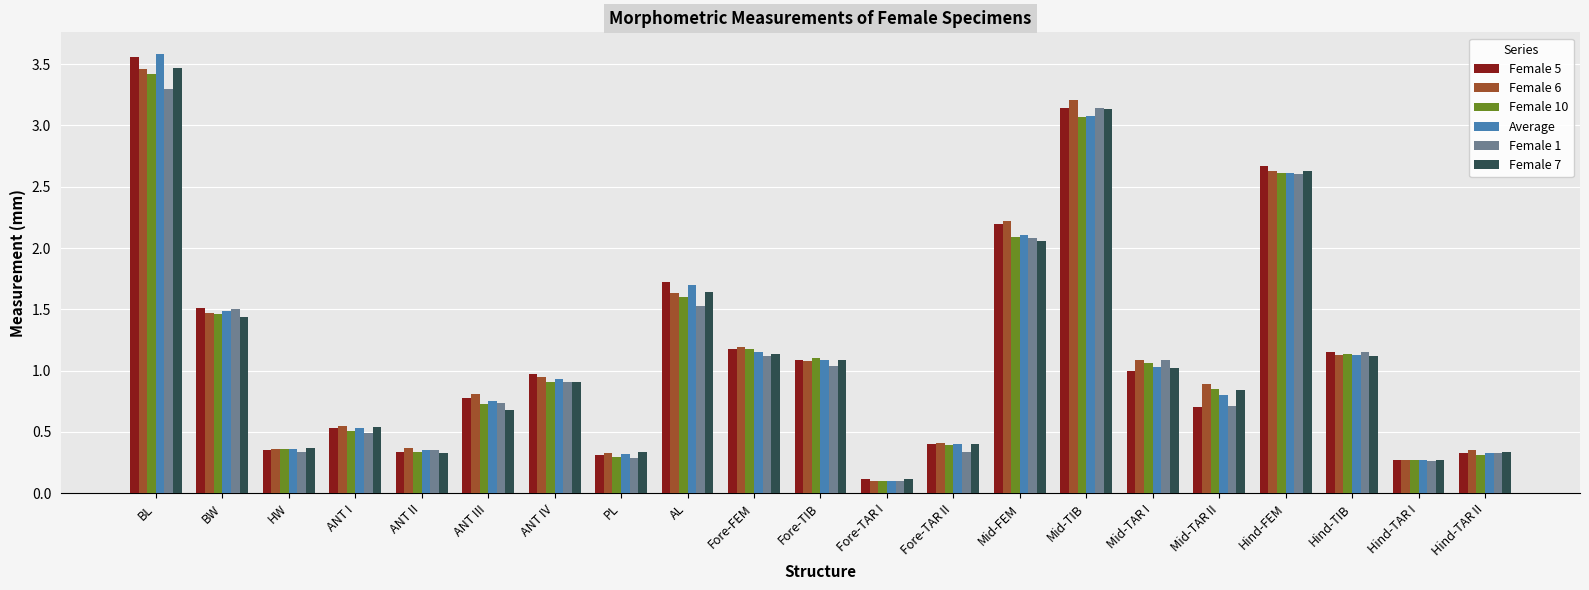

The Female 6 series shows 1.7 at BL. True or false?

False